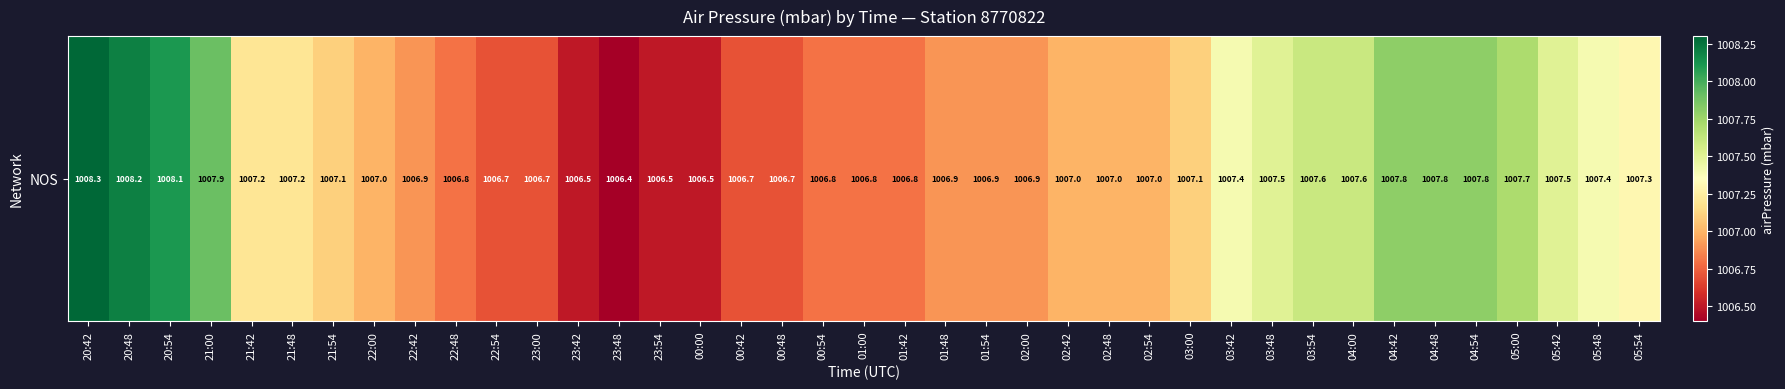

How many categories are shown in the chart?

39